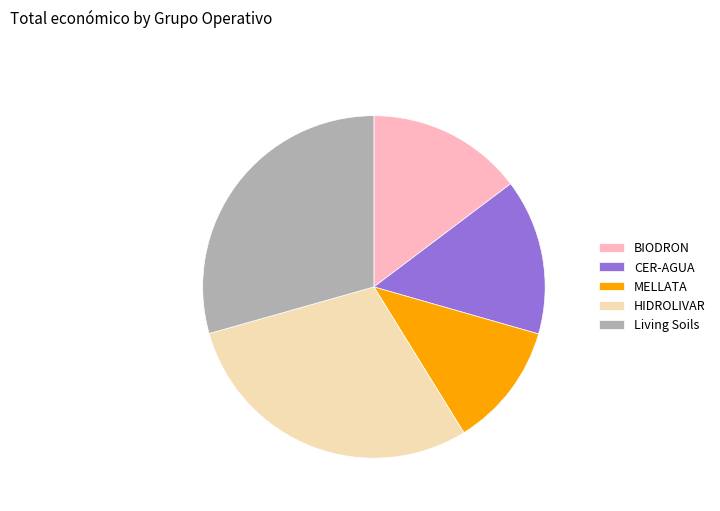

Combined, do MELLATA and HIDROLIVAR account for over 50%?

No